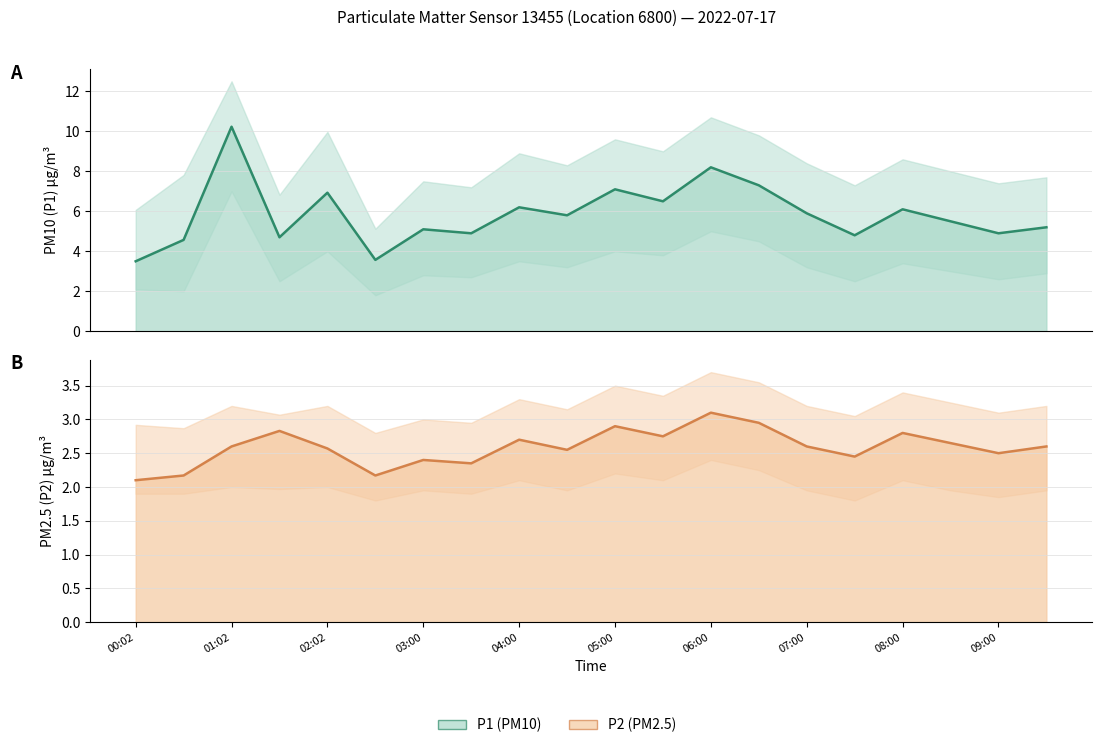

What is the difference between the P1 (PM10) values at 00:02 and 13?

3.8